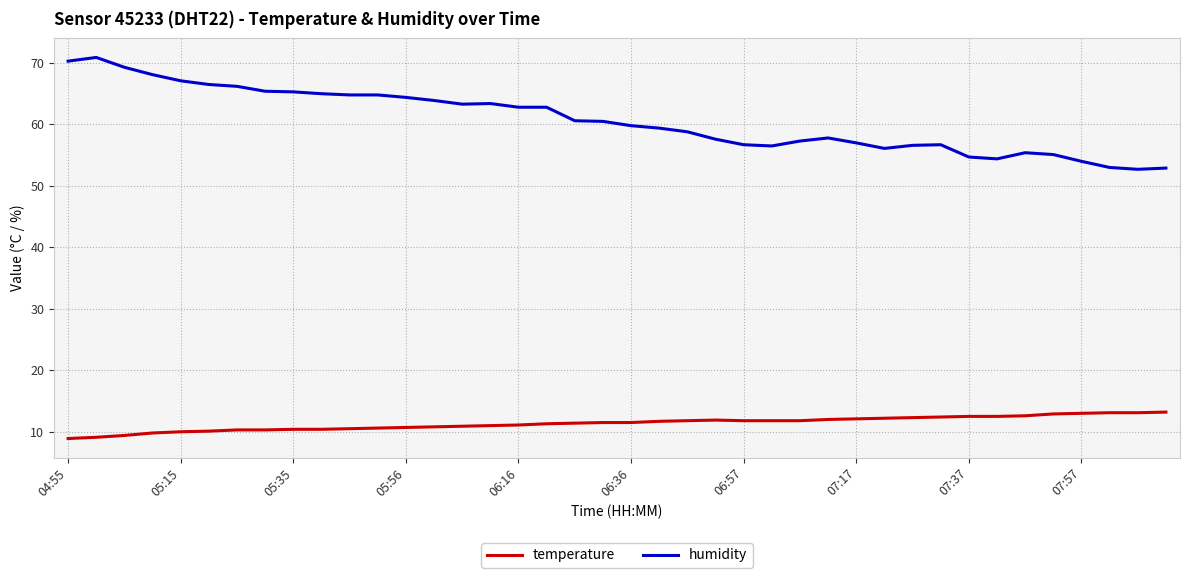

Is this an area chart (filled region under the line)?

No